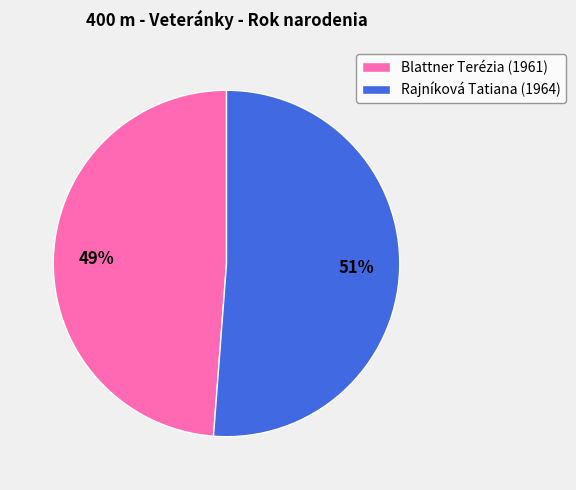

To the nearest percent, what is the average slice percentage?

50%